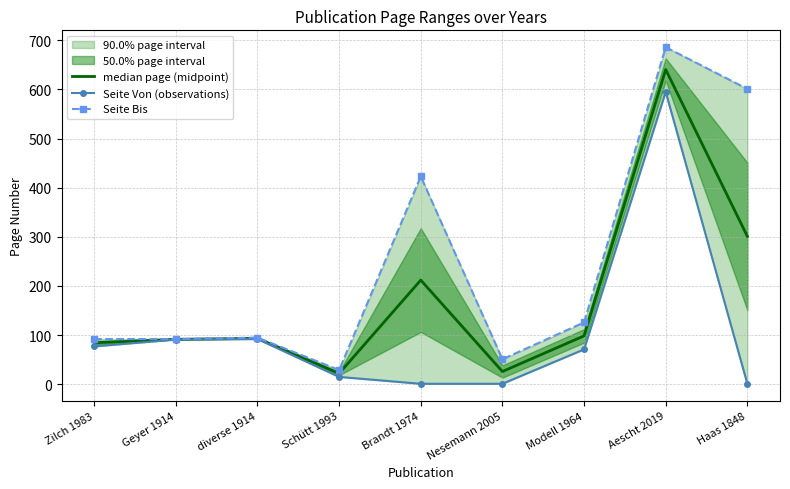

Reading right to left, extract all data points from this chart.

median page (midpoint): Haas 1848=301.0	Aescht 2019=640.5	Modell 1964=98.5	Nesemann 2005=26.0	Brandt 1974=212.0	Schütt 1993=22.0	diverse 1914=93.5	Geyer 1914=91.5	Zilch 1983=84.5
Seite Von (observations): Haas 1848=1.0	Aescht 2019=595.0	Modell 1964=71.0	Nesemann 2005=1.0	Brandt 1974=1.0	Schütt 1993=15.0	diverse 1914=92.0	Geyer 1914=91.0	Zilch 1983=77.0
Seite Bis: Haas 1848=601.0	Aescht 2019=686.0	Modell 1964=126.0	Nesemann 2005=51.0	Brandt 1974=423.0	Schütt 1993=29.0	diverse 1914=95.0	Geyer 1914=92.0	Zilch 1983=92.0